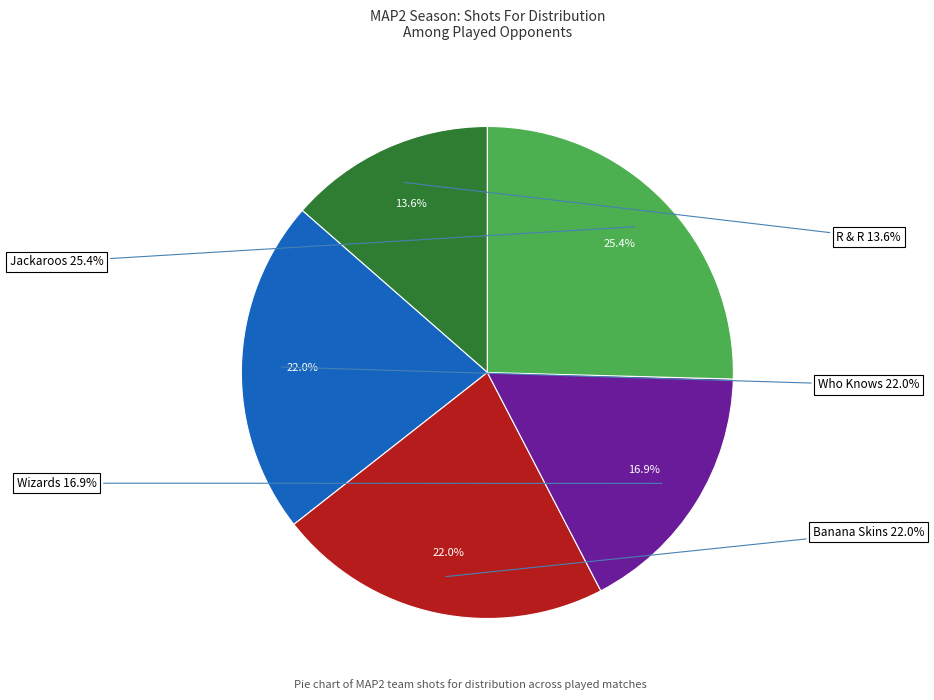

Is there any slice that represents more than half of the pie?

Yes